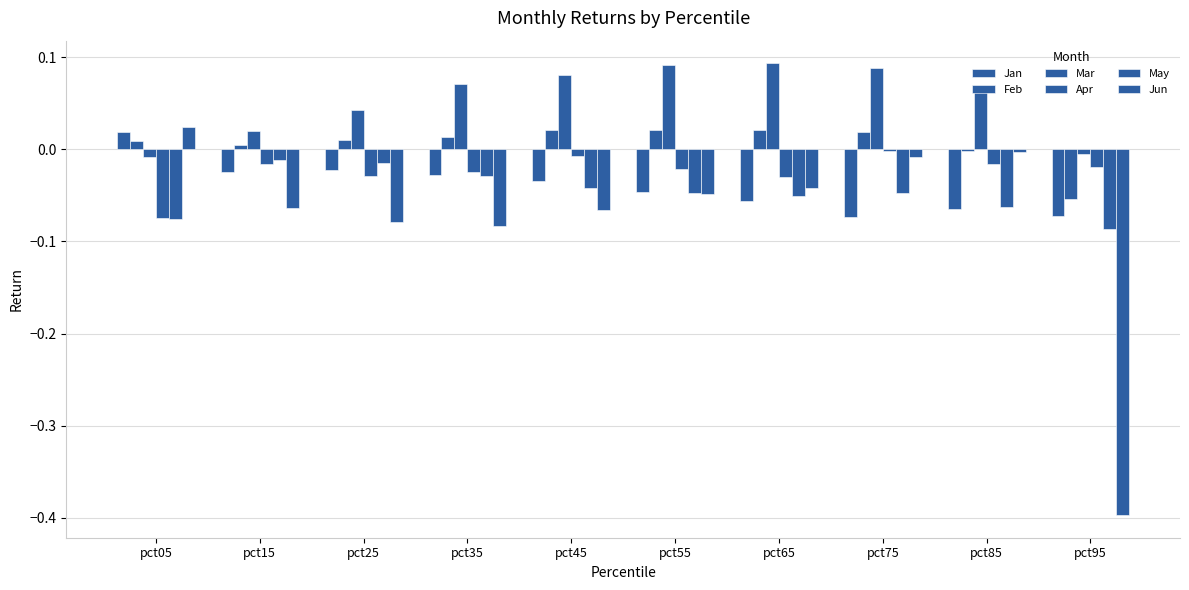

Reading left to right, list all the values displayed in this chart.

Jan: pct05=0.0	pct15=-0.0	pct25=-0.0	pct35=-0.0	pct45=-0.0	pct55=-0.0	pct65=-0.1	pct75=-0.1	pct85=-0.1	pct95=-0.1
Feb: pct05=0.0	pct15=0.0	pct25=0.0	pct35=0.0	pct45=0.0	pct55=0.0	pct65=0.0	pct75=0.0	pct85=-0.0	pct95=-0.1
Mar: pct05=-0.0	pct15=0.0	pct25=0.0	pct35=0.1	pct45=0.1	pct55=0.1	pct65=0.1	pct75=0.1	pct85=0.1	pct95=-0.0
Apr: pct05=-0.1	pct15=-0.0	pct25=-0.0	pct35=-0.0	pct45=-0.0	pct55=-0.0	pct65=-0.0	pct75=-0.0	pct85=-0.0	pct95=-0.0
May: pct05=-0.1	pct15=-0.0	pct25=-0.0	pct35=-0.0	pct45=-0.0	pct55=-0.0	pct65=-0.1	pct75=-0.0	pct85=-0.1	pct95=-0.1
Jun: pct05=0.0	pct15=-0.1	pct25=-0.1	pct35=-0.1	pct45=-0.1	pct55=-0.0	pct65=-0.0	pct75=-0.0	pct85=-0.0	pct95=-0.4